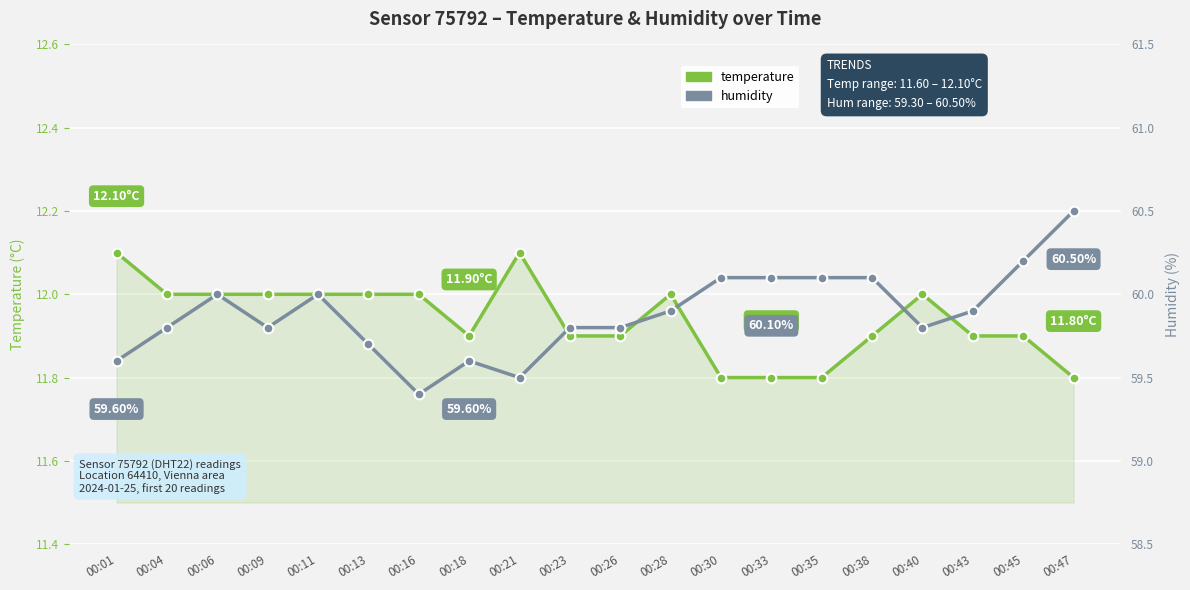

Which series has the largest total across all categories?

humidity